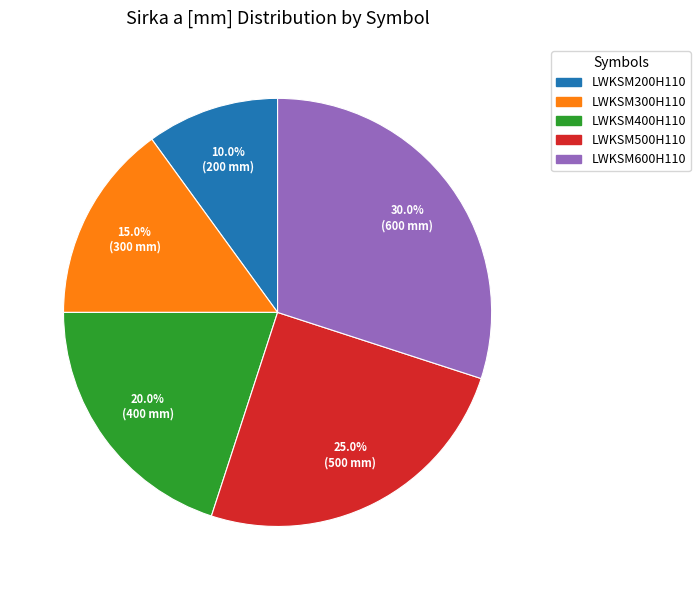

Does LWKSM200H110 account for over 50% of the chart?

No